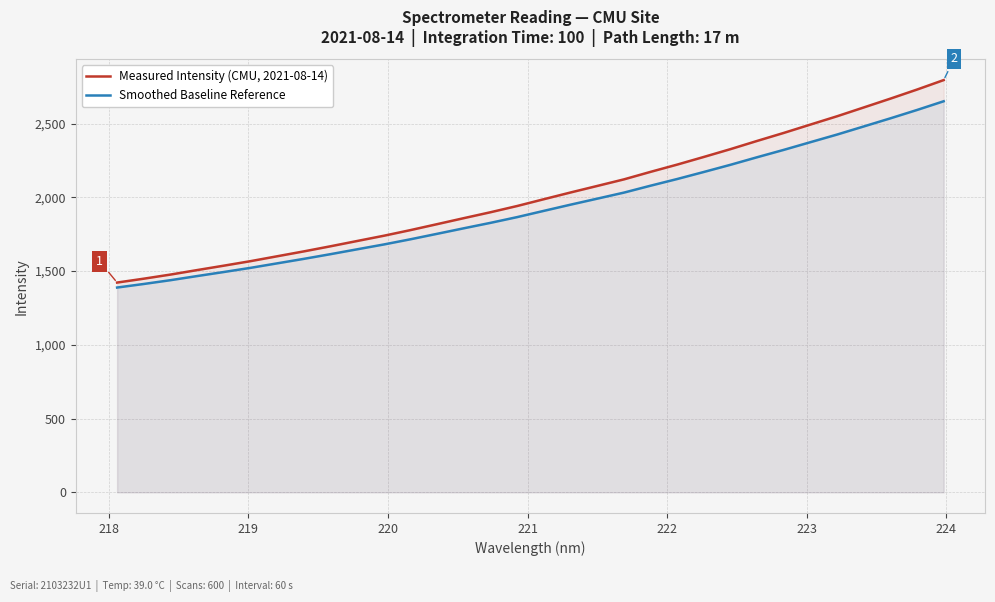

Which series has the widest spread of values?

Measured Intensity (CMU, 2021-08-14)